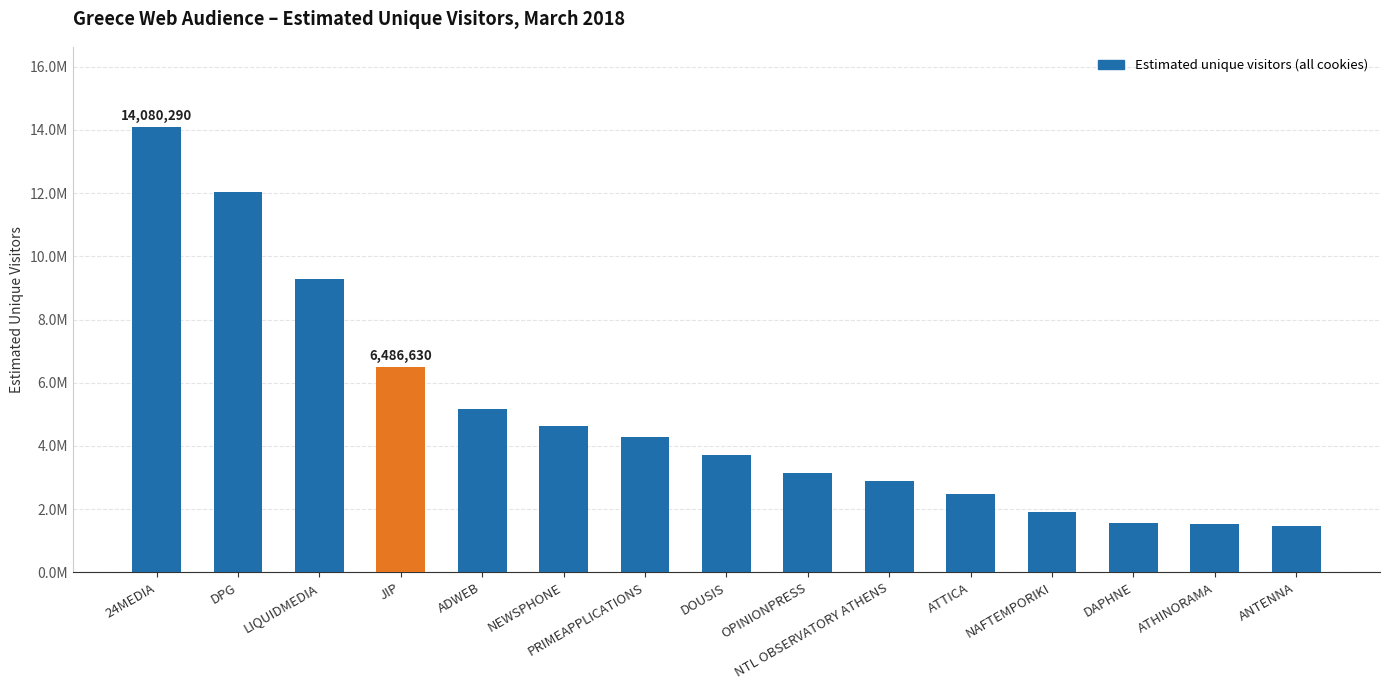

Does the chart contain any negative values?

No